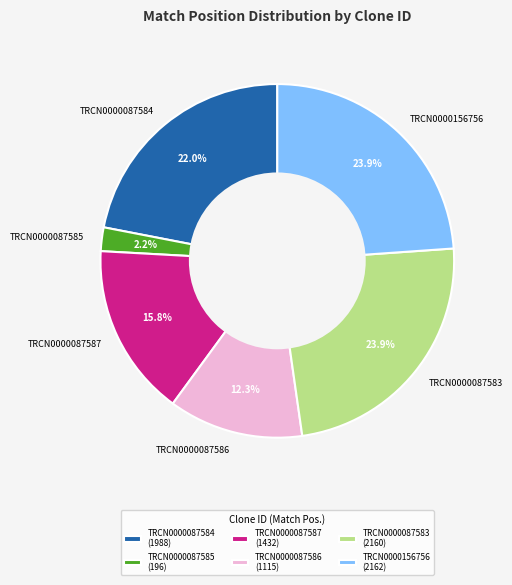

What percentage is the TRCN0000156756 slice, to the nearest percent?

24%